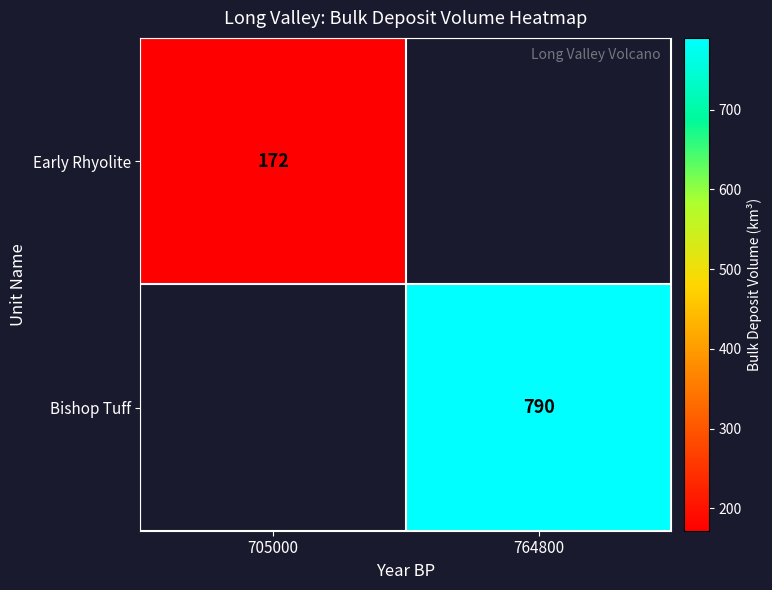

The value of Bishop Tuff at 764800 is 790. True or false?

True